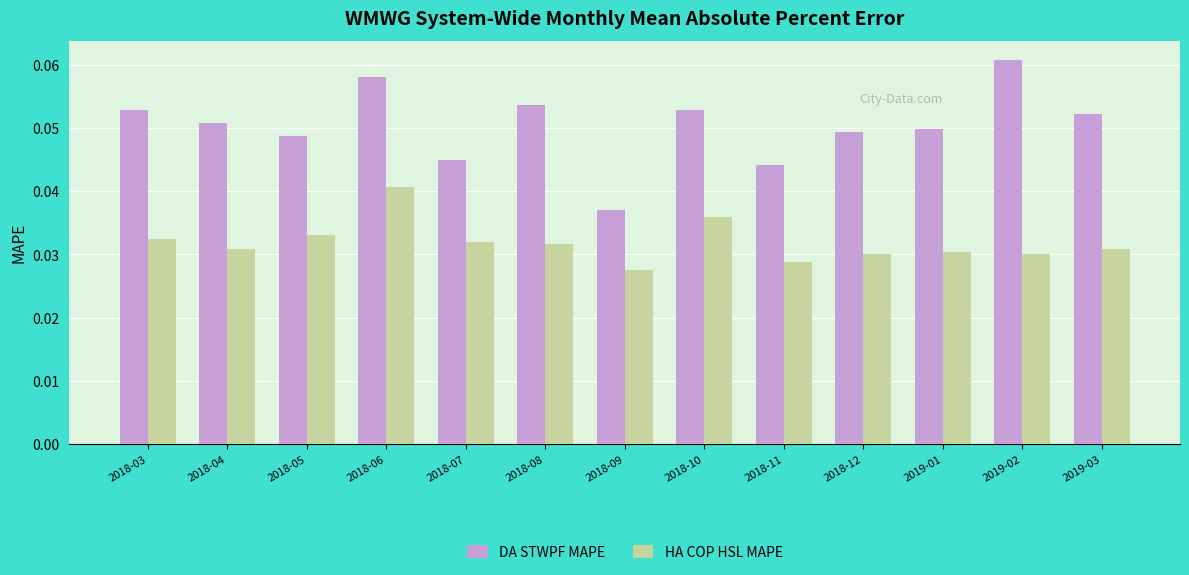

Which series has the widest spread of values?

DA STWPF MAPE